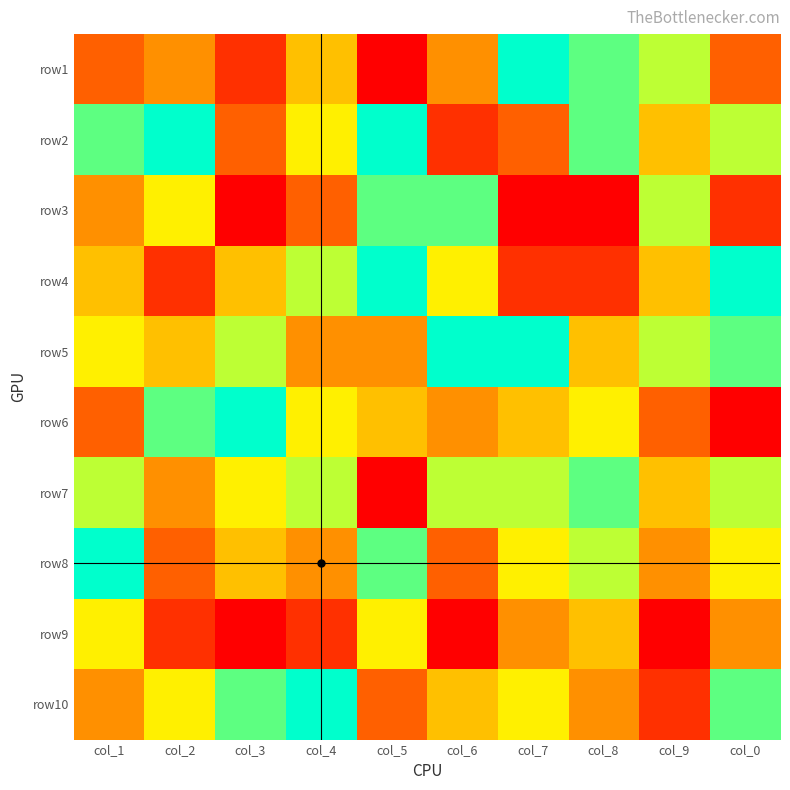

Rank the series at col_7 from lowest to highest value.

row3, row4, row2, row9, row6, row8, row10, row7, row1, row5